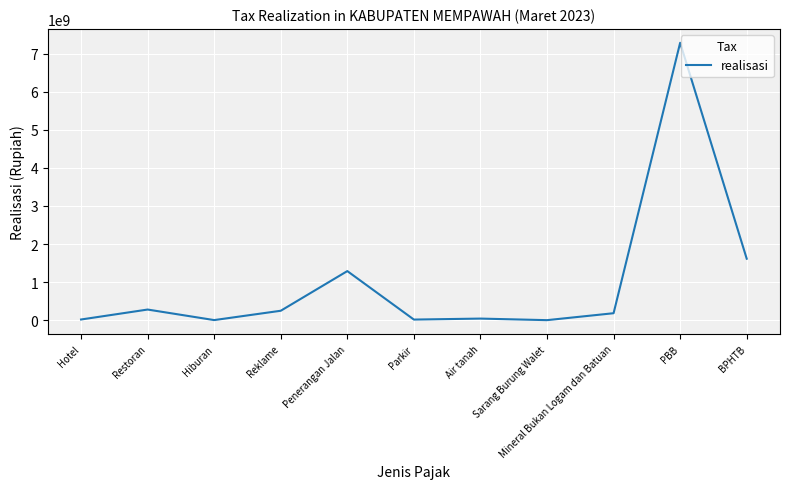

Is it true that the value at BPHTB is 1614375000?

True